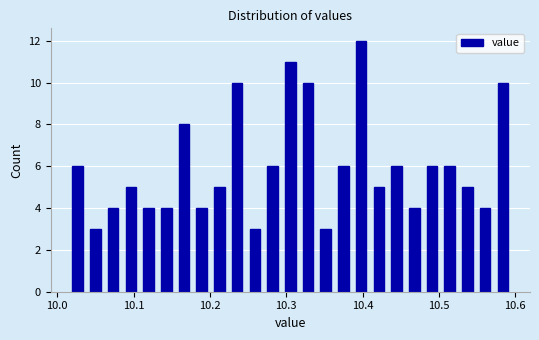

Read against the x-axis, roughly where is the centre of the tallest bar?

10.40